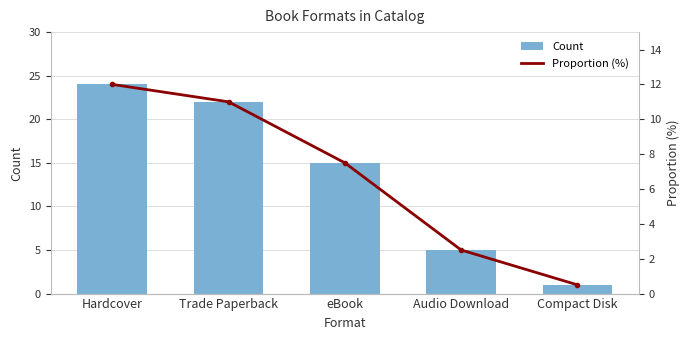

At which category is the sum across all series the highest?

Hardcover